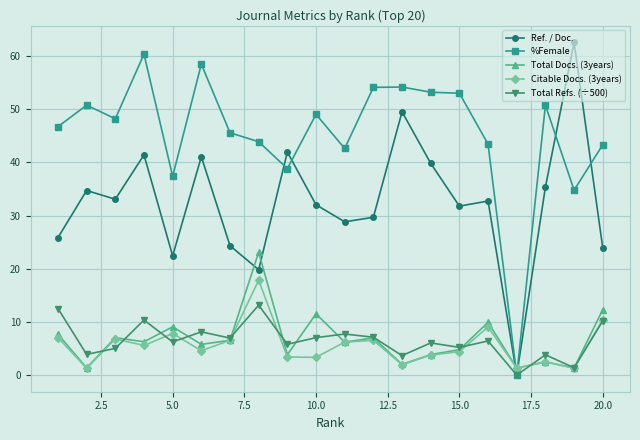

True or false: Total Refs. (÷500) has more than 1 points higher than both neighbors.

True